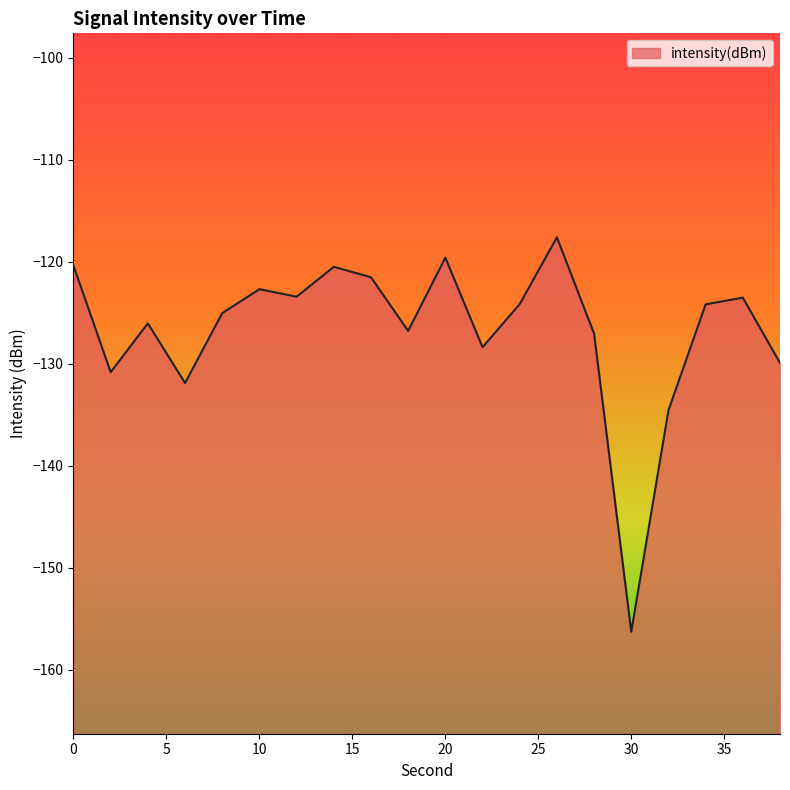

Rank the categories by value from lowest to highest.

30, 32, 6, 2, 38, 22, 28, 18, 4, 8, 34, 24, 36, 12, 10, 16, 14, 0, 20, 26